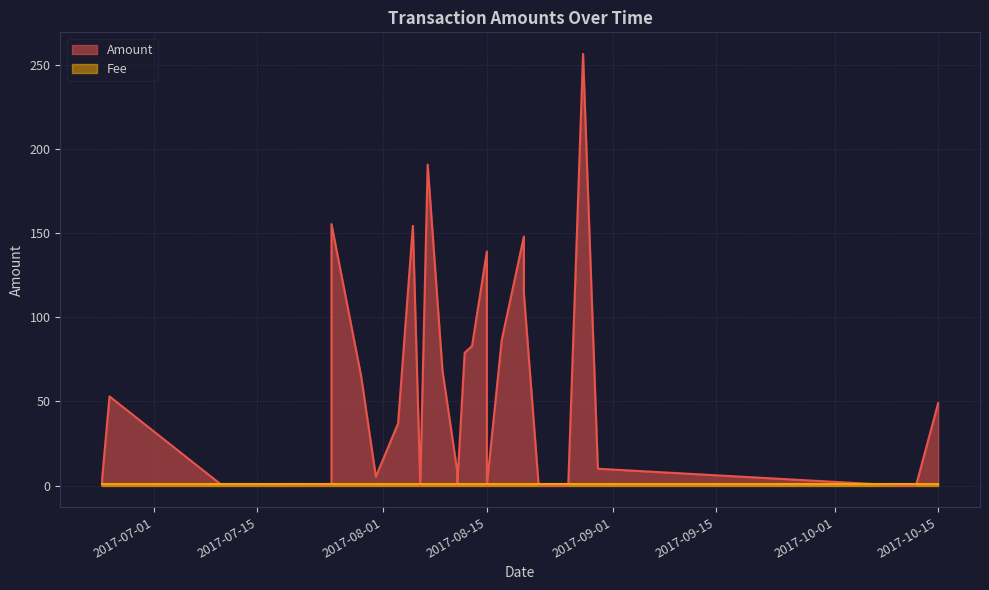

What is the label of the 10th point from the right?

2017-08-20